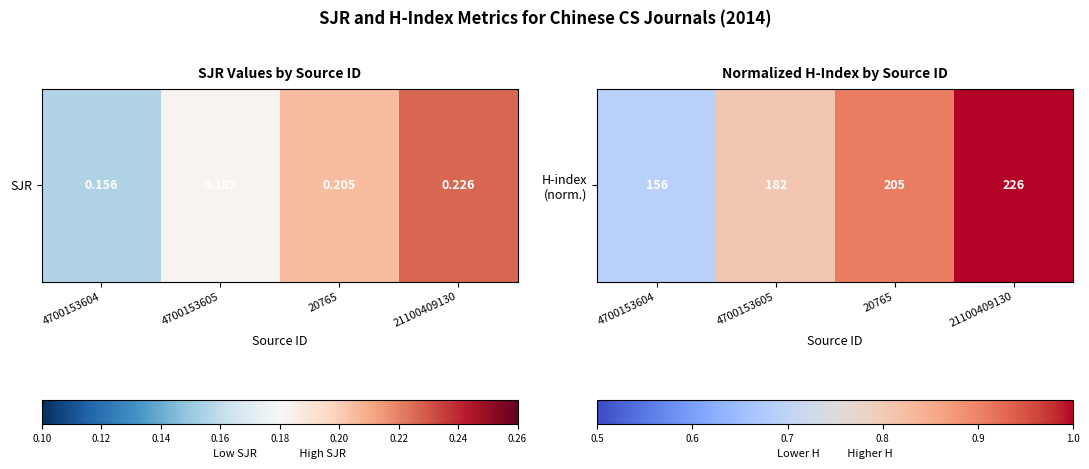

Count the number of data series in this chart.

1